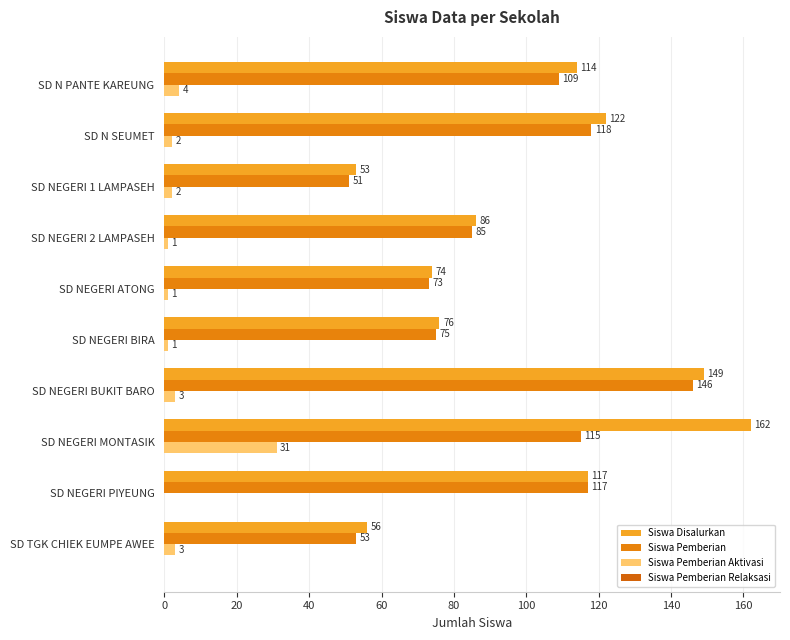

Count the number of data series in this chart.

3